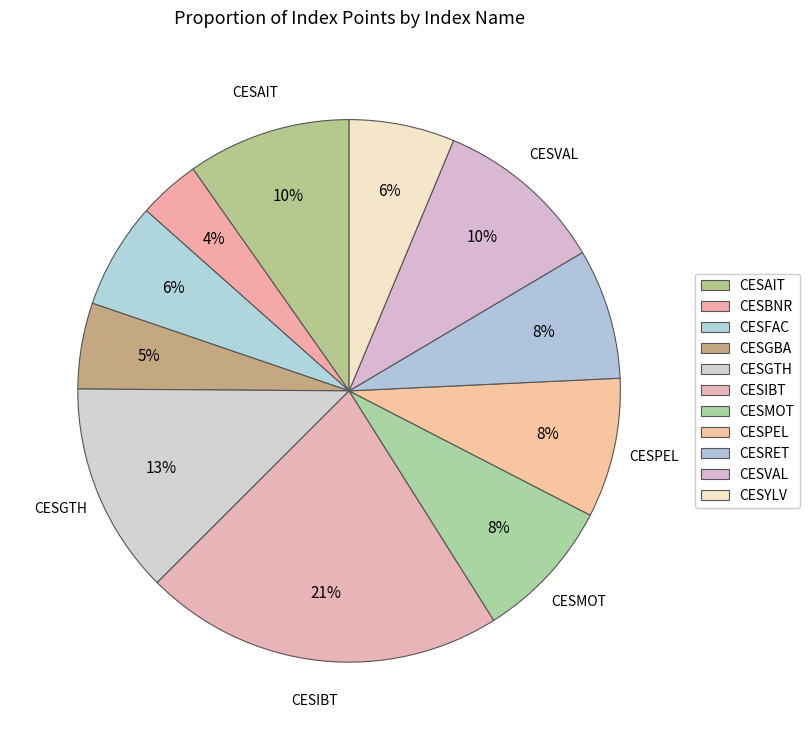

Count the number of slices in the pie.

11